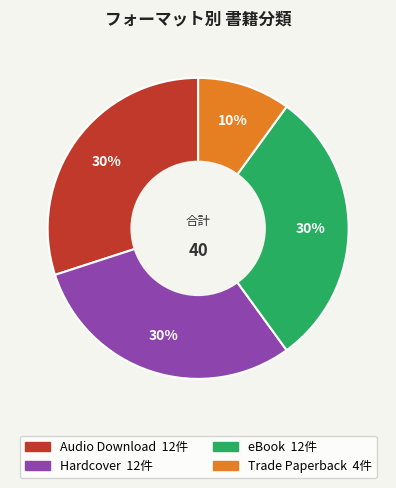

Does any single category account for the majority?

No